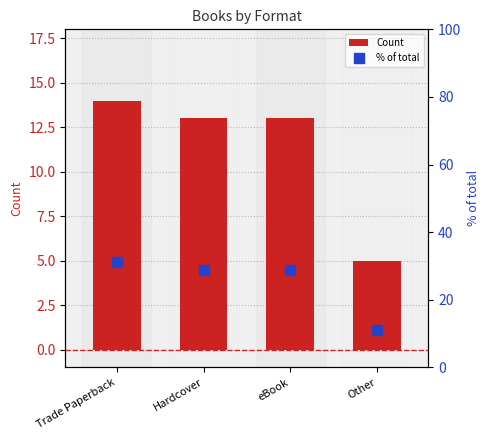

How many series are shown in this chart?

2